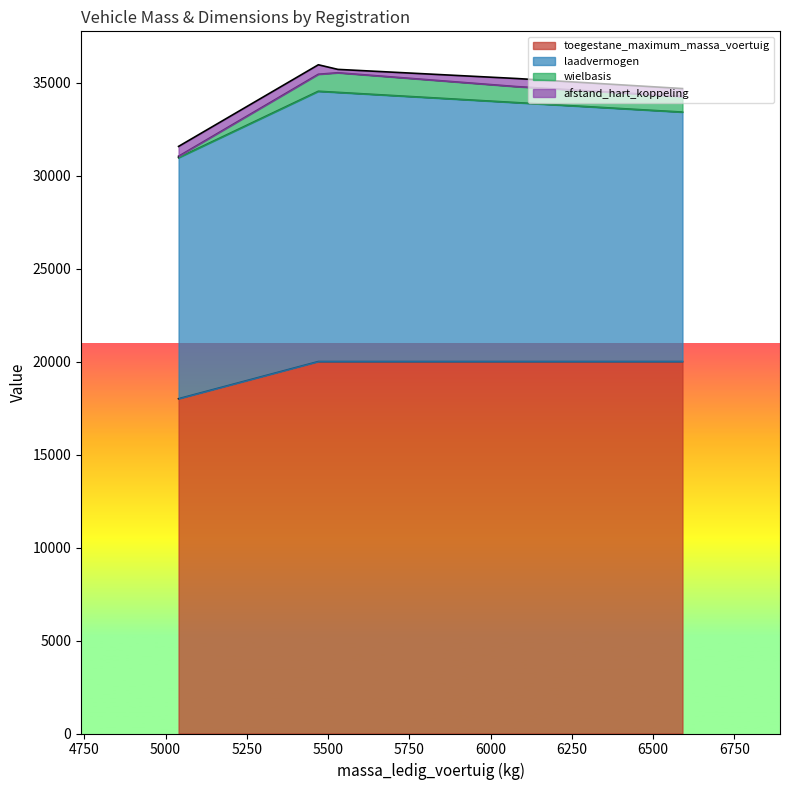

What is the minimum value shown in the chart?

75